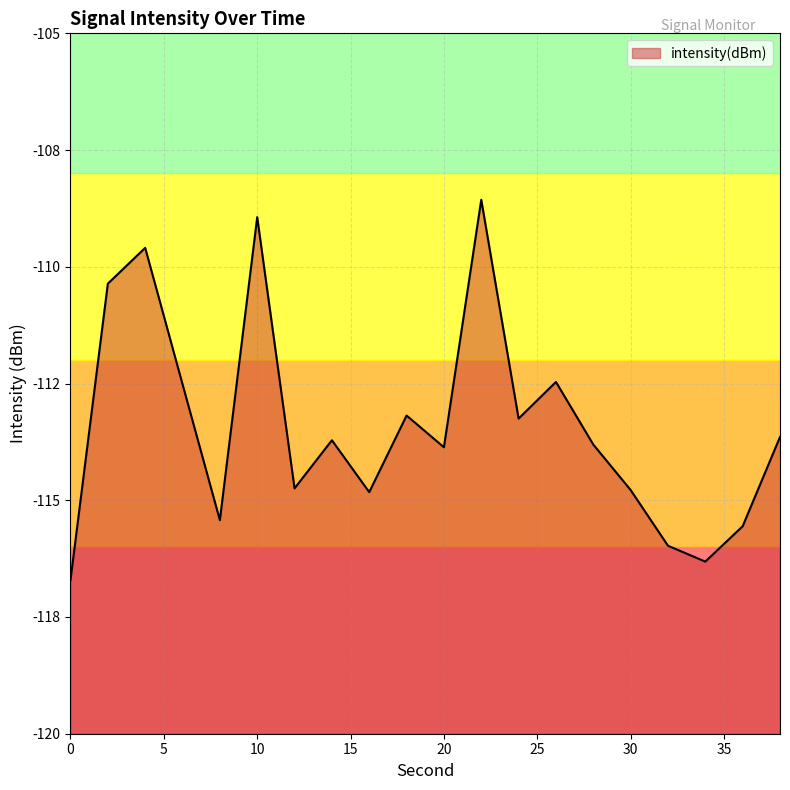

True or false: there are more than 1 points higher than both neighbors.

True